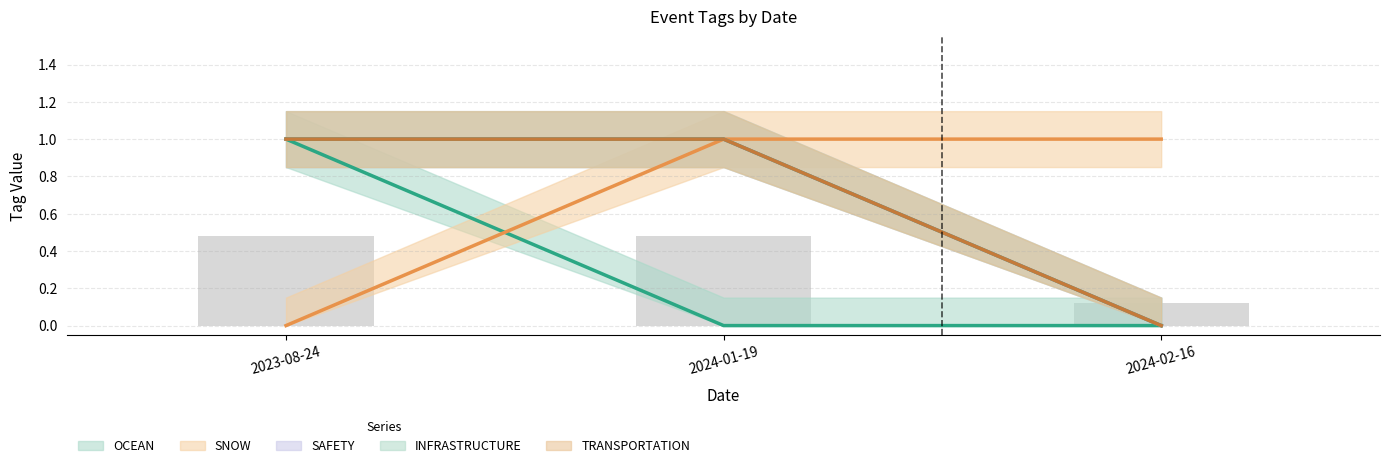

What is the sum of the INFRASTRUCTURE values at 2024-02-16 and 2023-08-24?

1